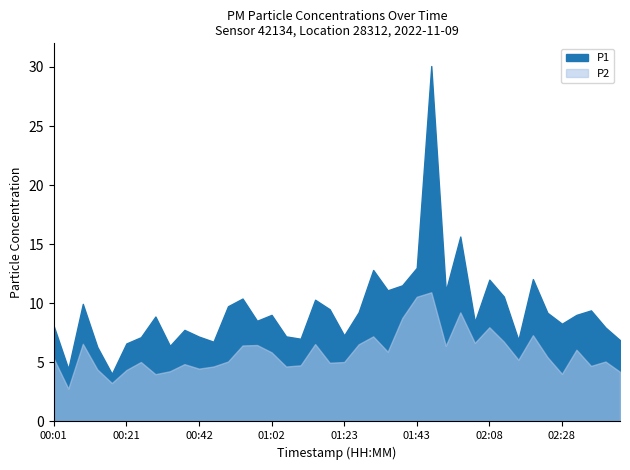

What is the difference between the maximum and minimum values in the P2 series?

8.2